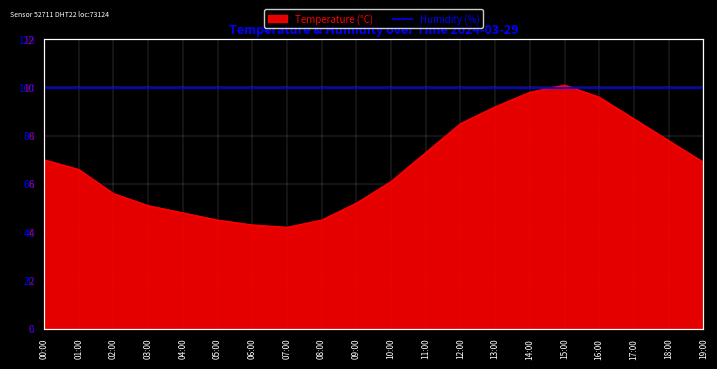

How many data points does each series have?

20